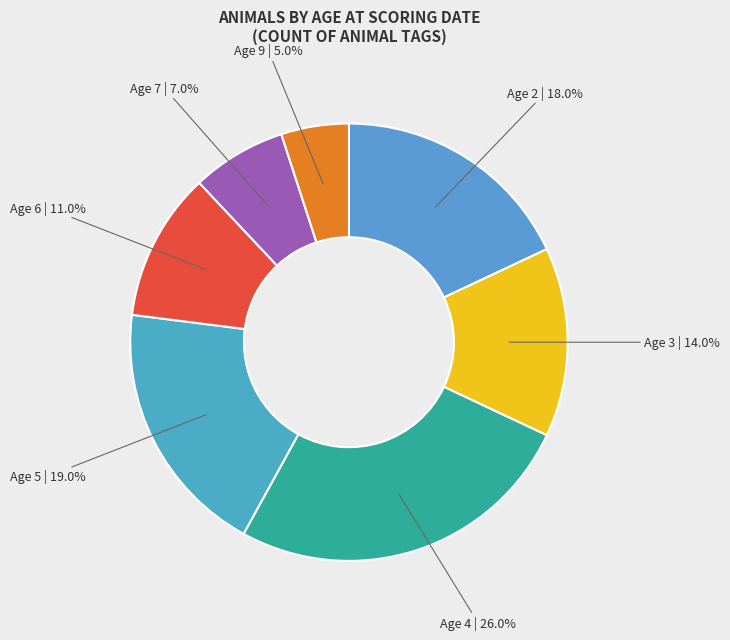

What percentage is NOT represented by Age 6?

89.0%